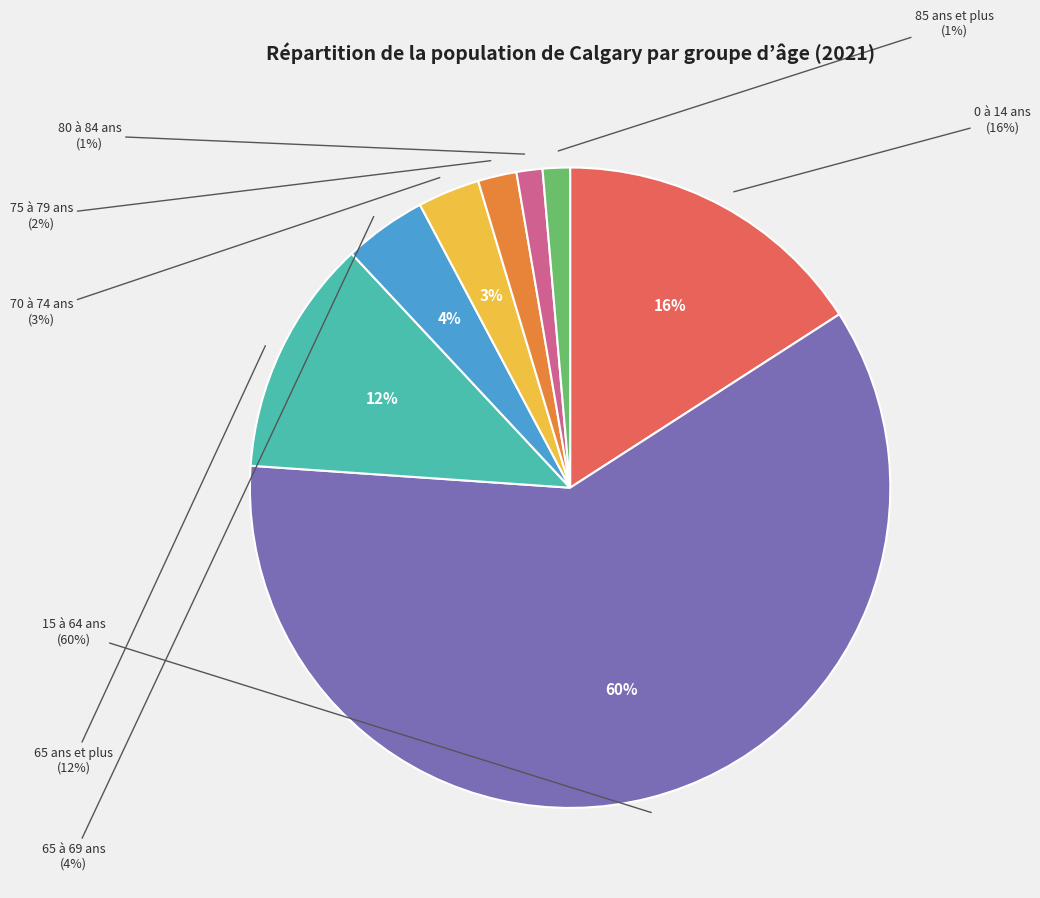

To the nearest percent, what percentage of the pie is 15 à 64 ans?

60%